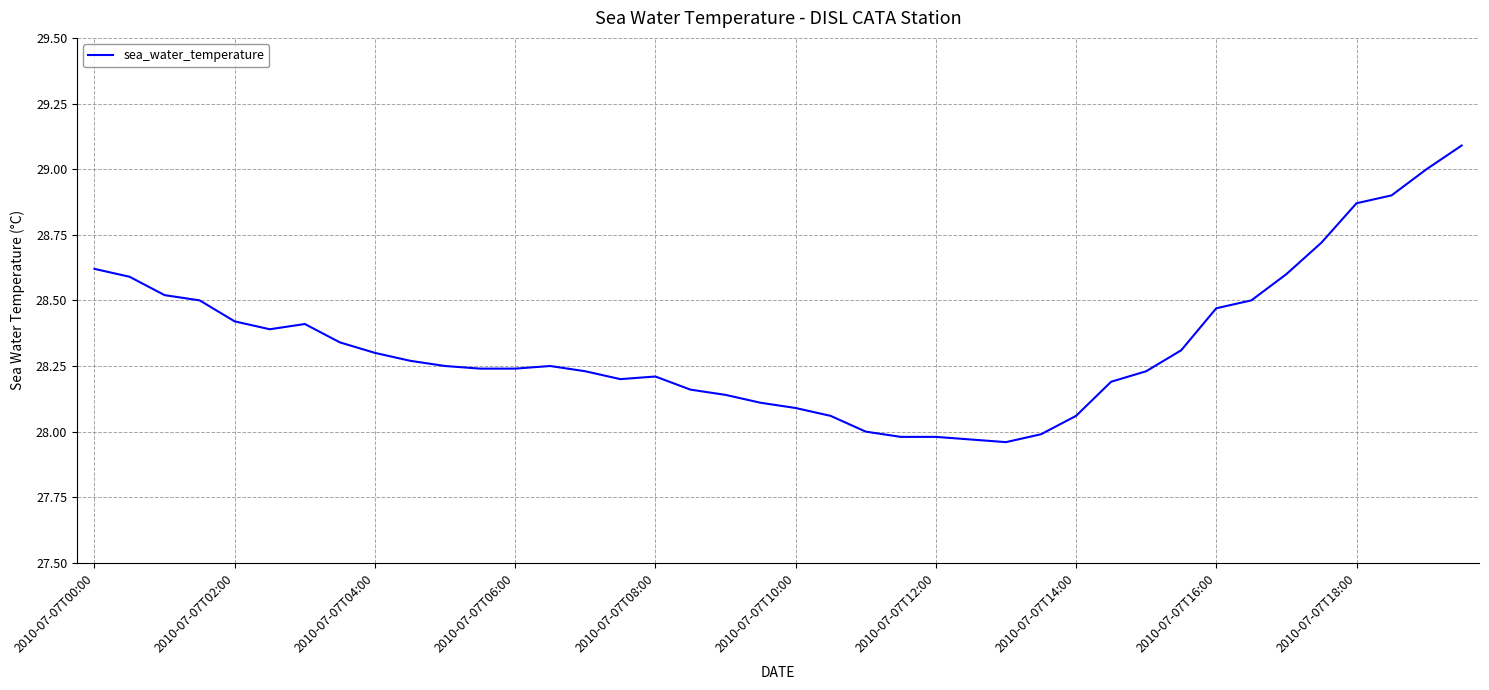

What is the maximum value shown in the chart?

29.1